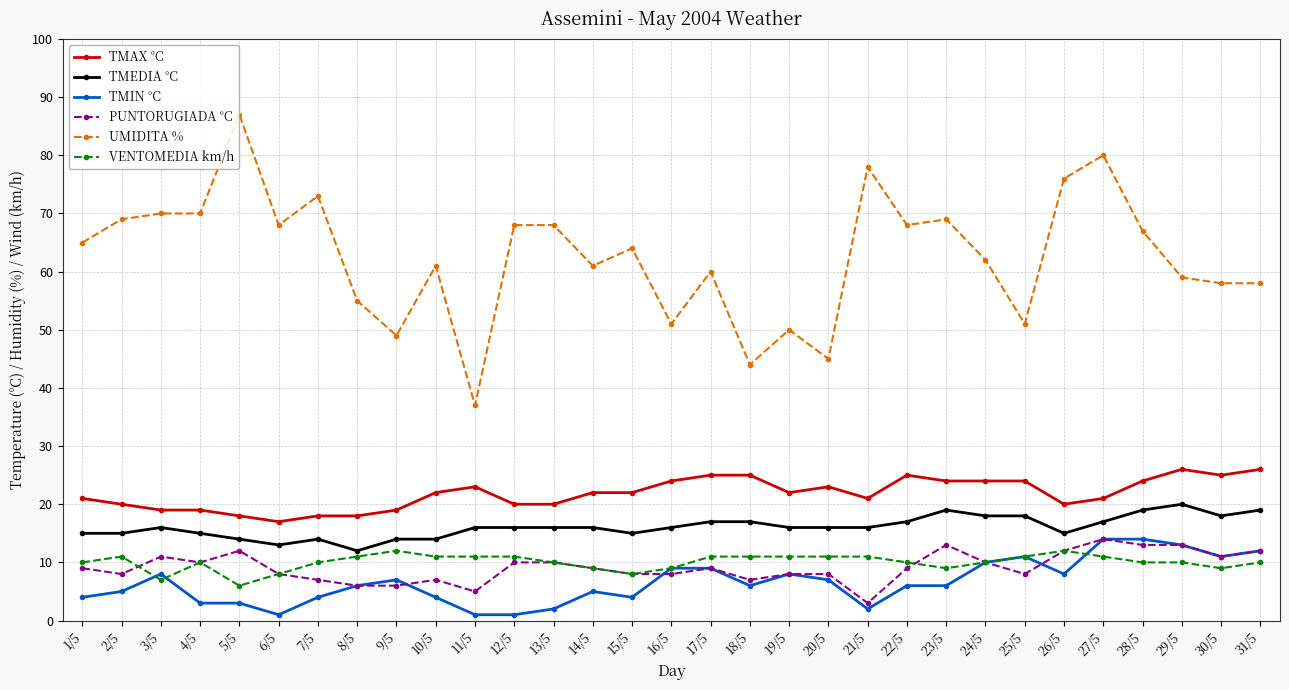

What position from the left is 19/5?

19